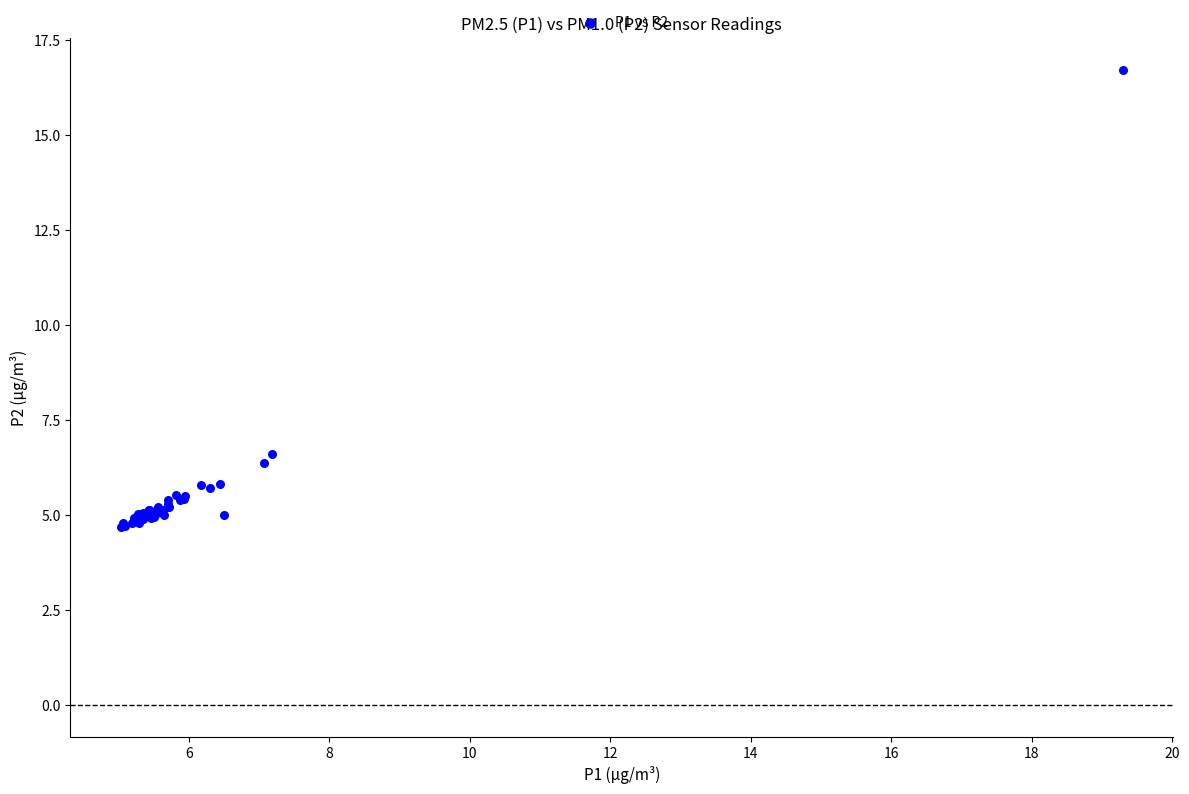

What Y value in the scatter plot is closest to 10?

6.6